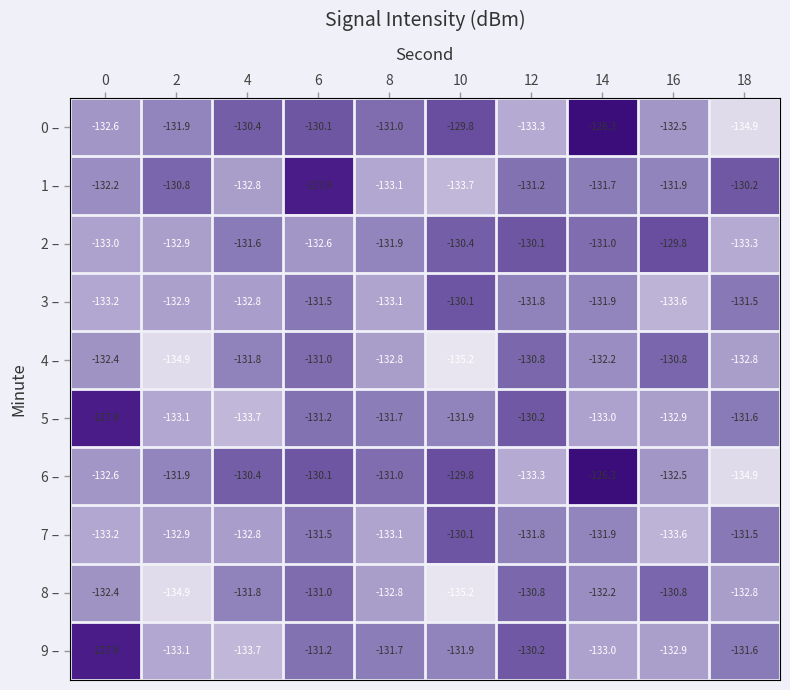

What is the maximum value shown in the chart?

-126.3